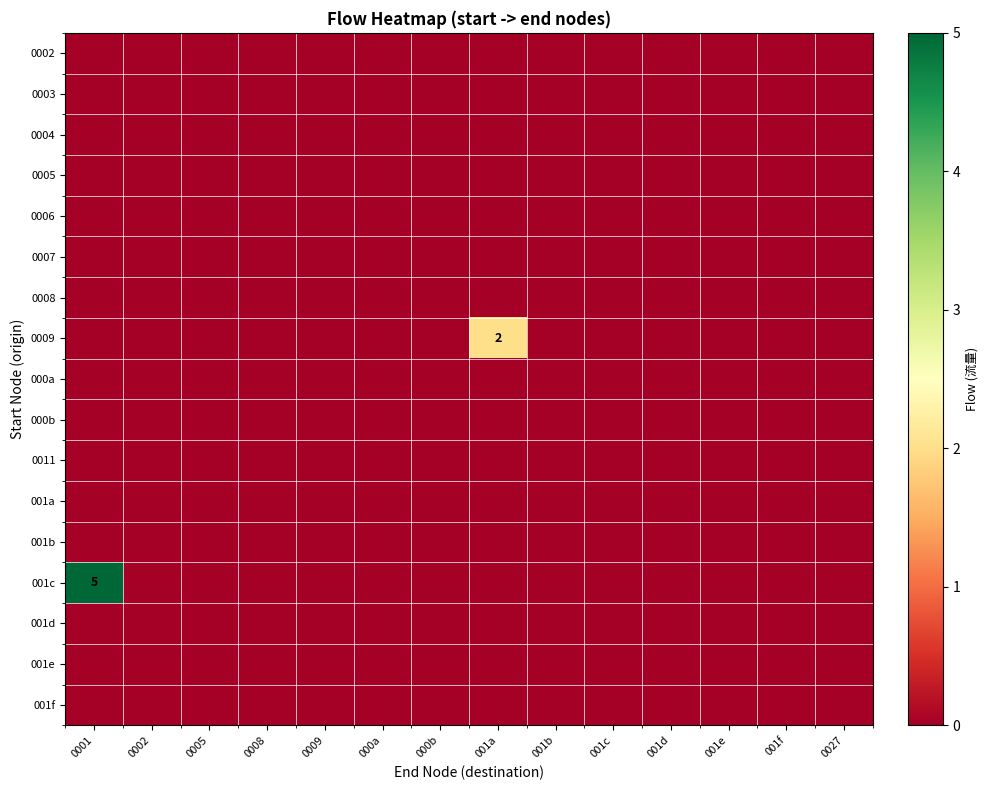

List the labels in order of 0007 value, smallest first.

0001, 0002, 0005, 0008, 0009, 000a, 000b, 001a, 001b, 001c, 001d, 001e, 001f, 0027